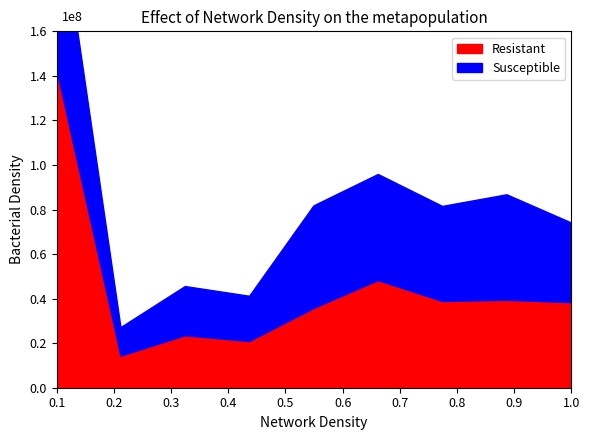

After their last crossing, which series has the higher values: Susceptible or Resistant?

Resistant